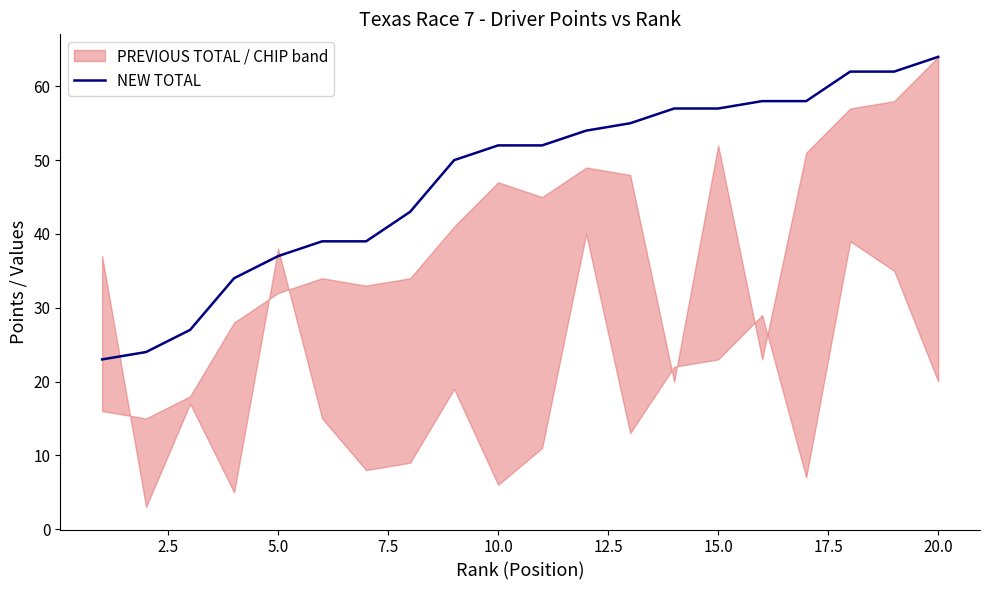

True or false: NEW TOTAL has a value of 52 at 10.0.

True